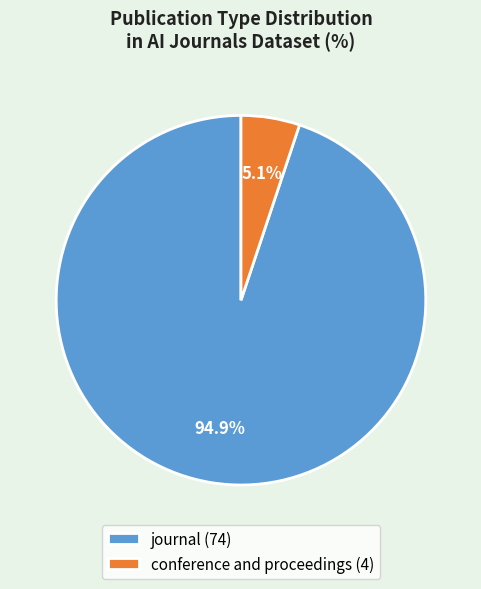

Is it true that journal is 87% of the pie?

False